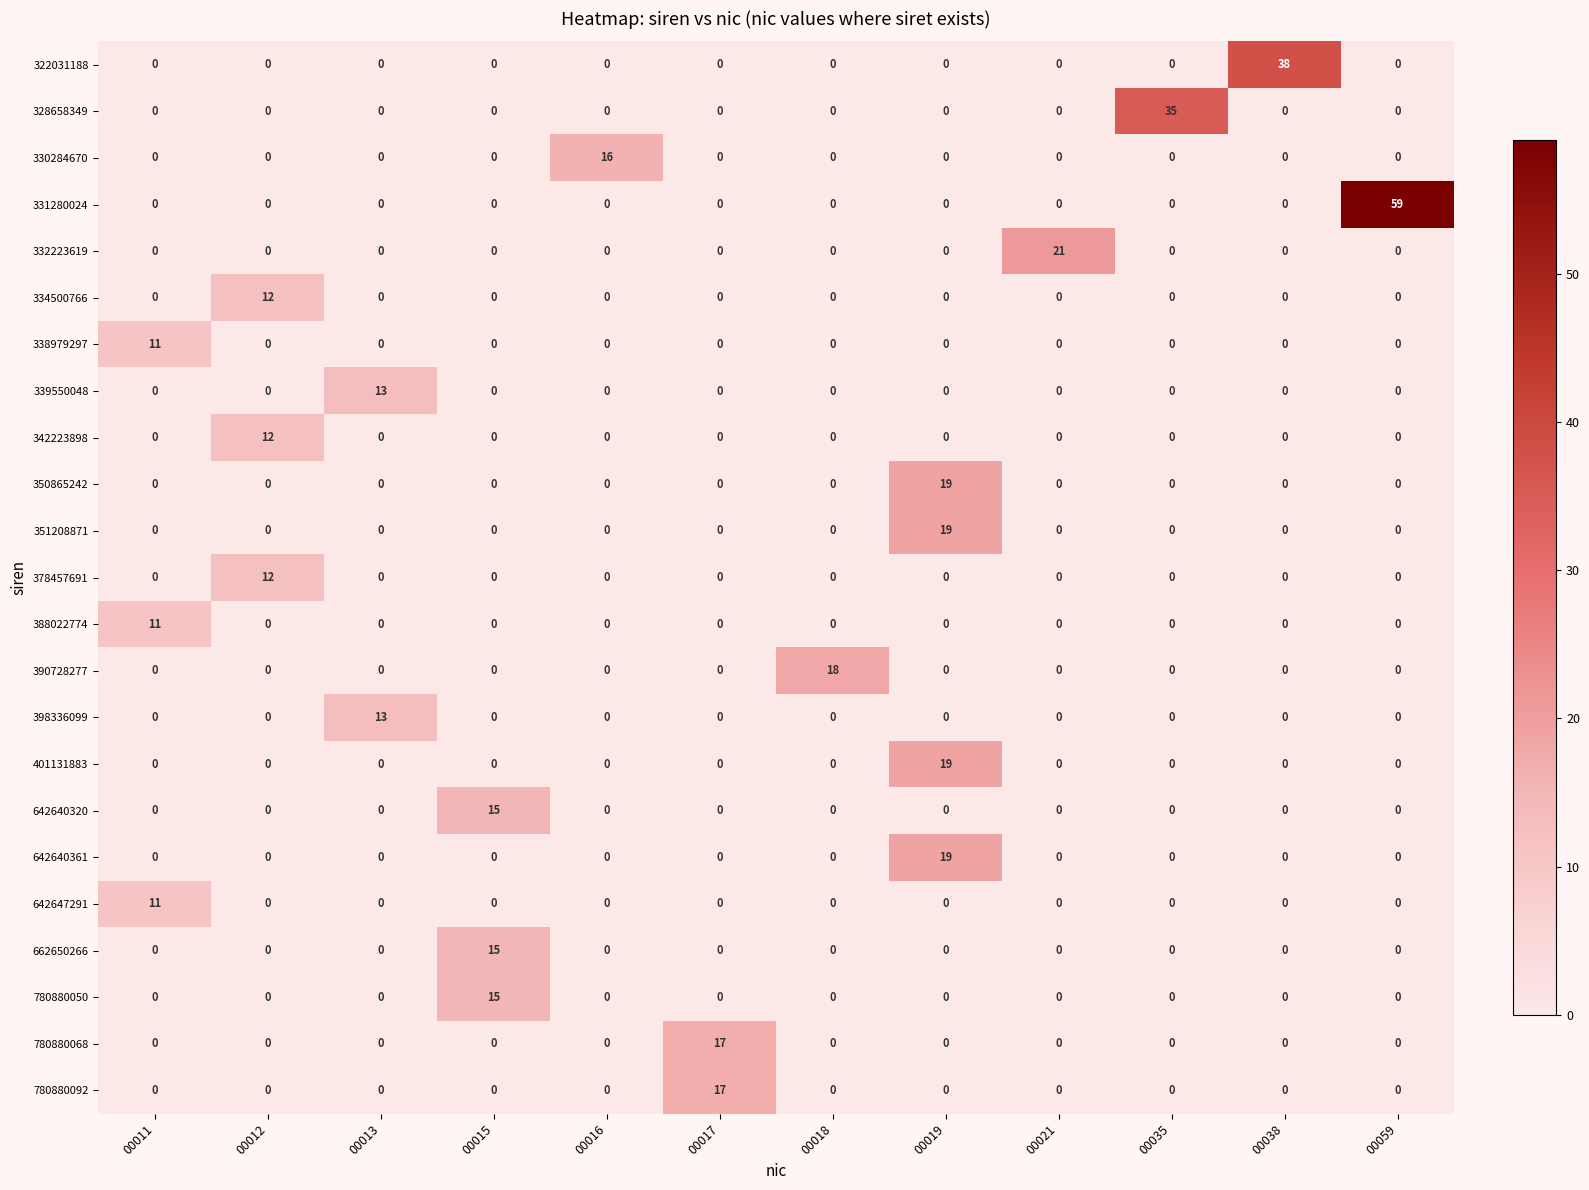

The 342223898 series shows 0 at 00059. True or false?

True